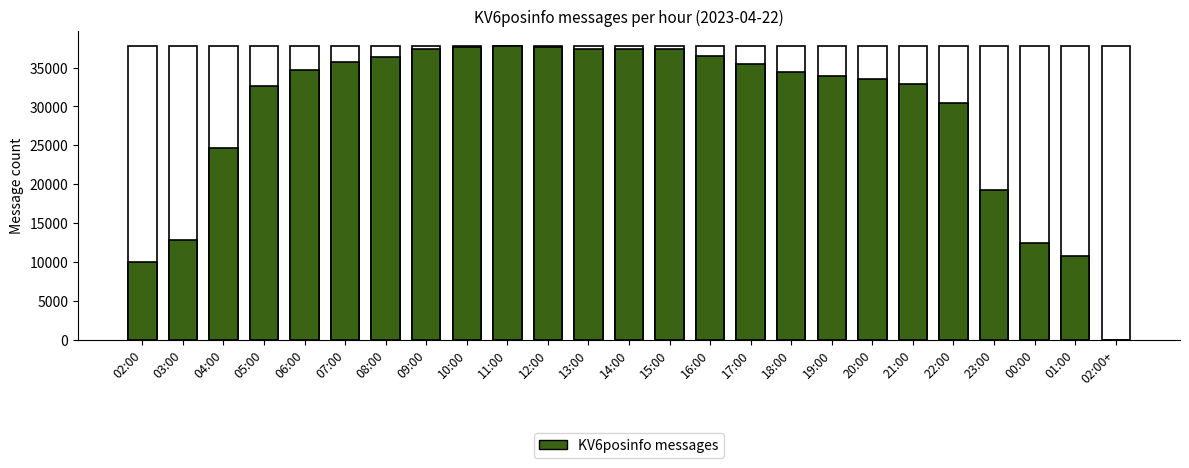

The value at 12:00 is 17046. True or false?

False